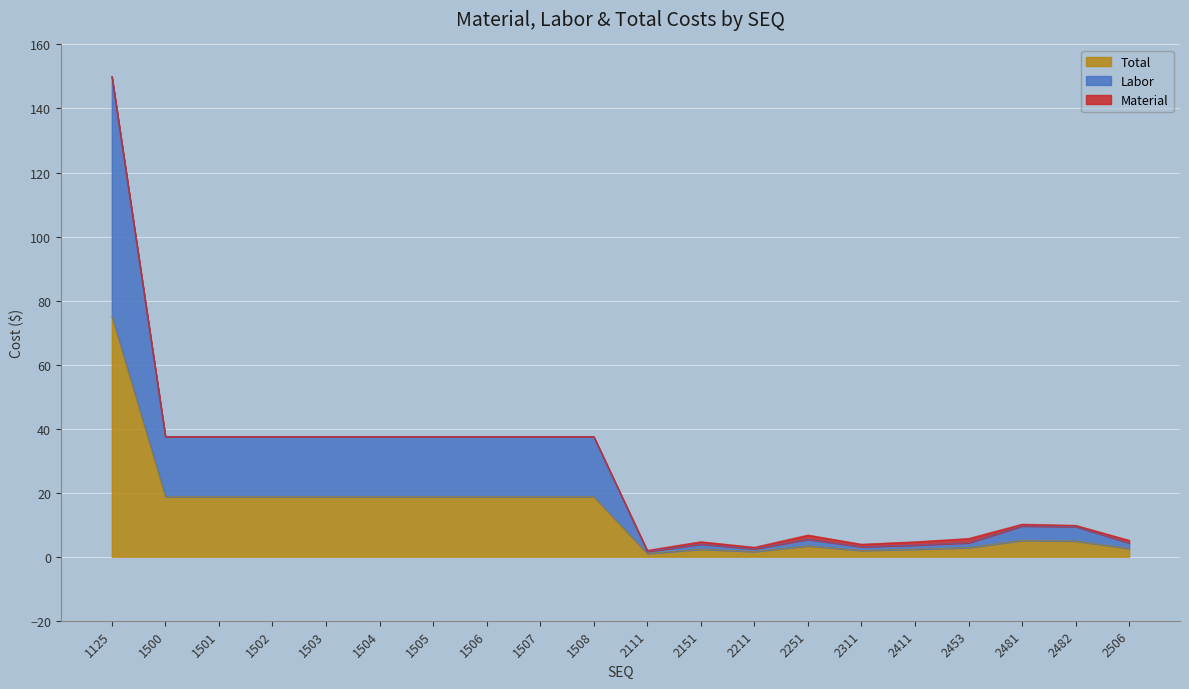

True or false: Labor has a value of 37.5 at 1506.

True